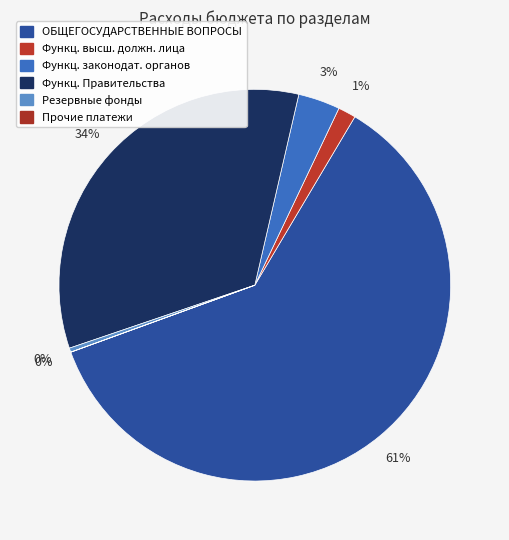

Is it true that ОБЩЕГОСУДАРСТВЕННЫЕ ВОПРОСЫ is 72% of the pie?

False